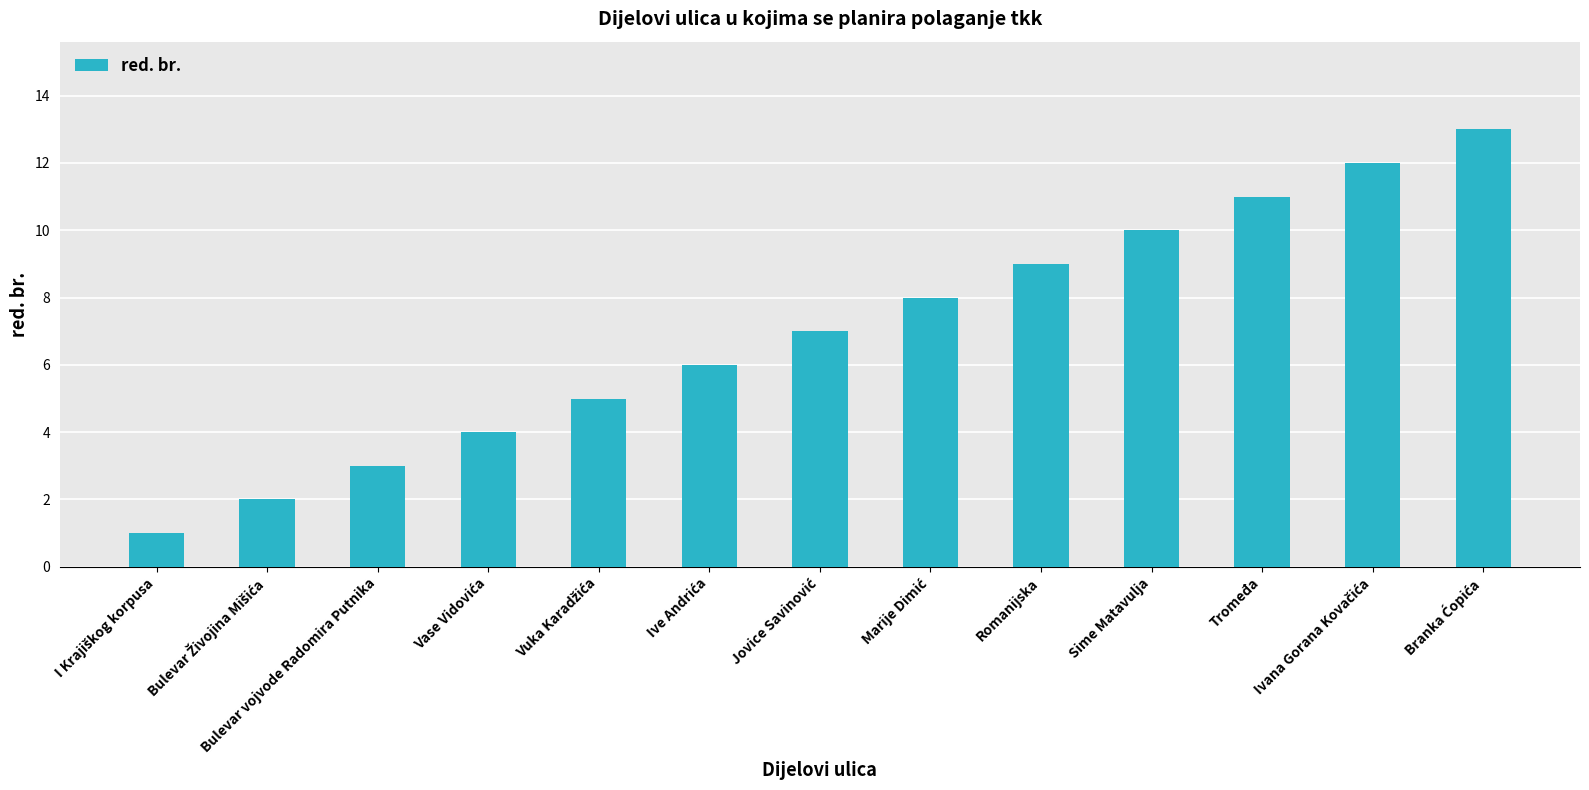

What is the greatest value displayed?

13